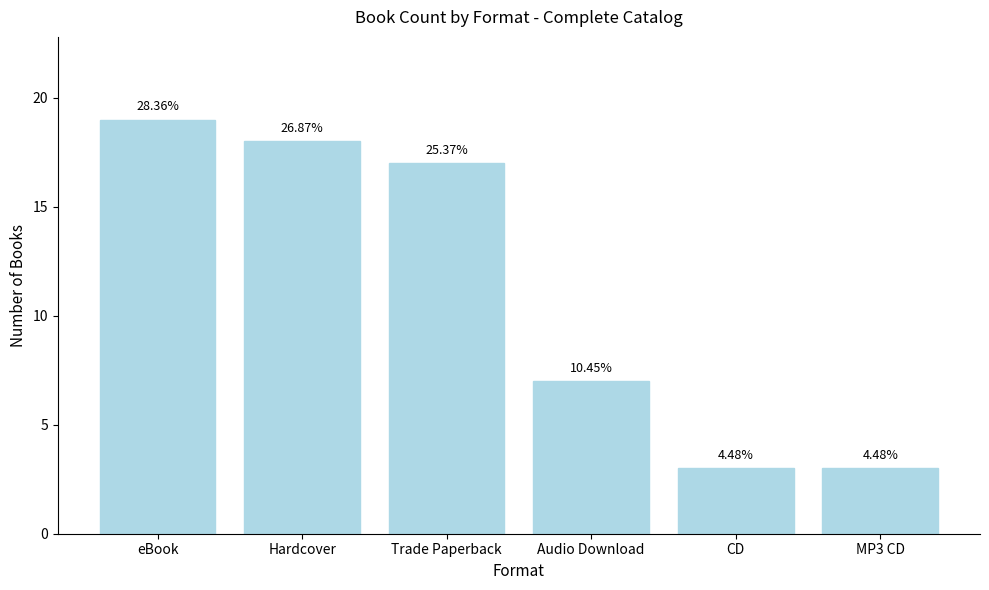

What is the label of the 2nd bar from the right?

CD